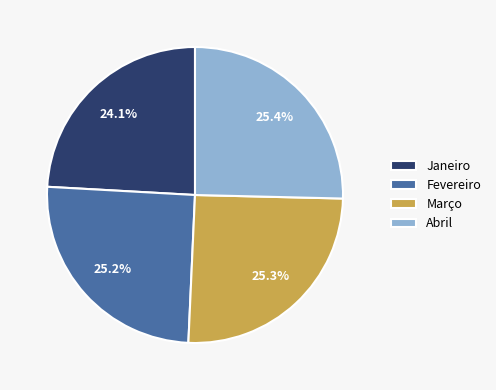

Which slice is the smallest?

Janeiro